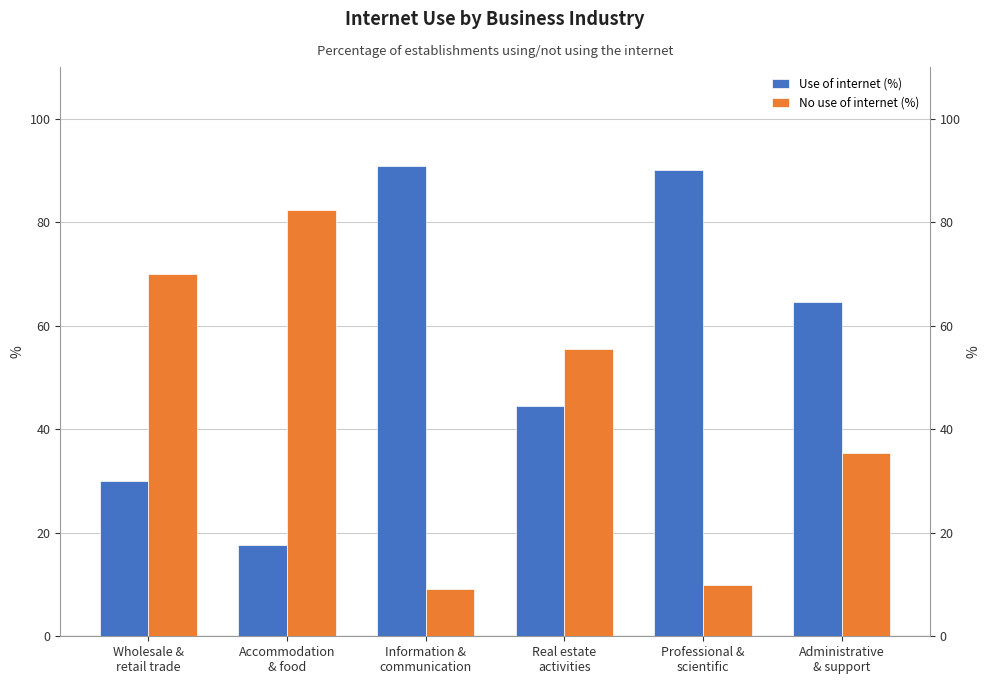

How many data points does each series have?

6